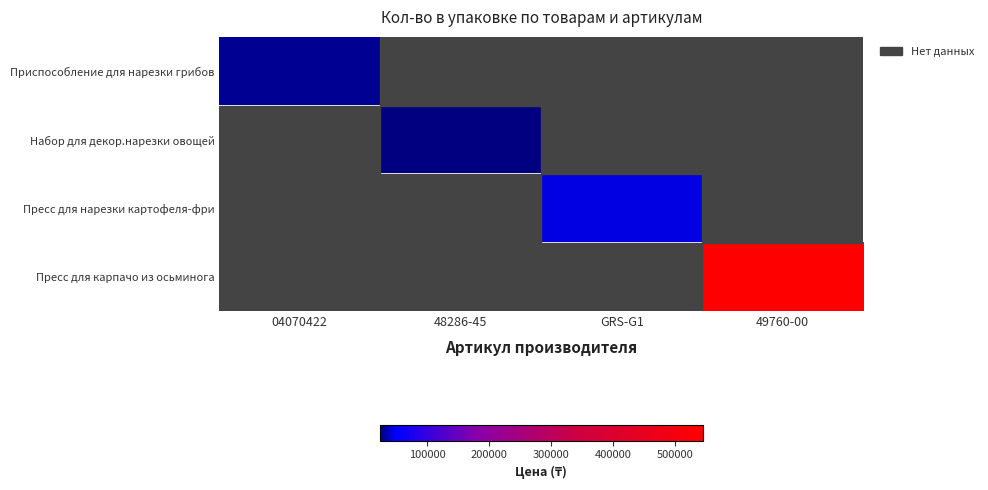

At how many categories does at least one series exceed 393673?

1